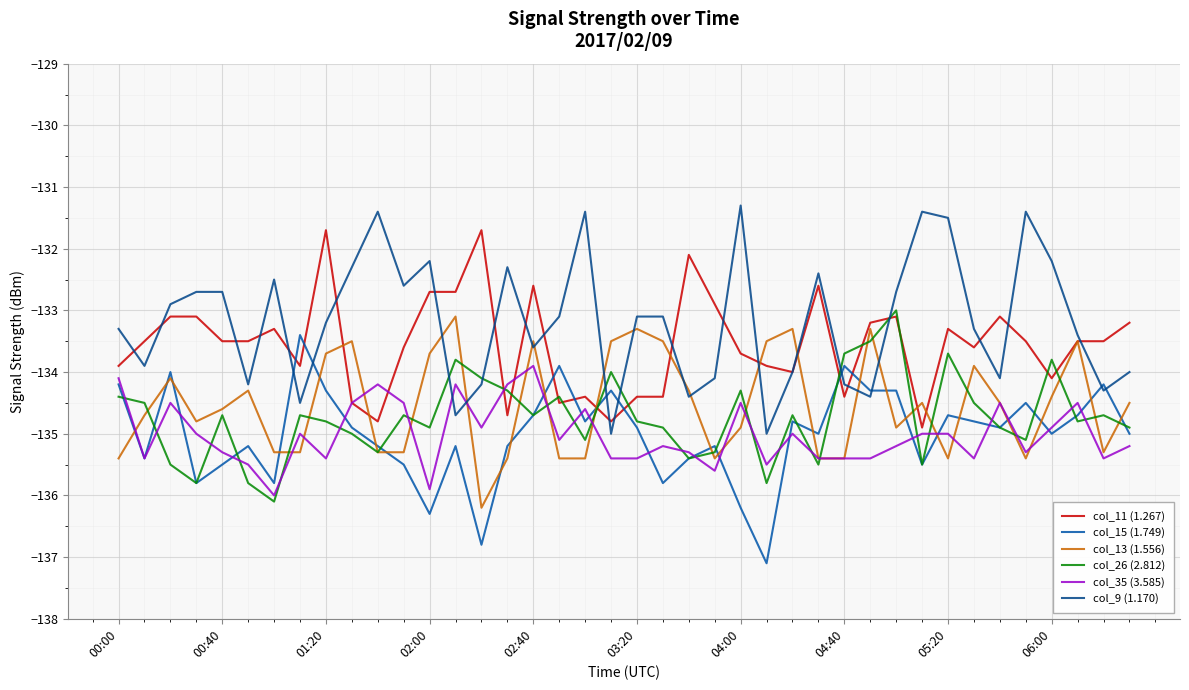

How many interior local valleys does the col_26 (2.812) series have?

12